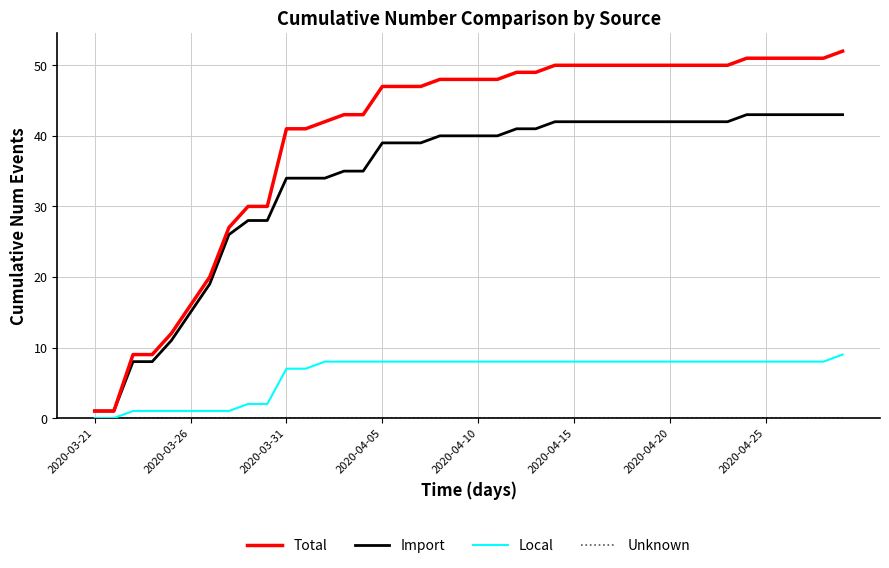

Which series has the widest spread of values?

Total